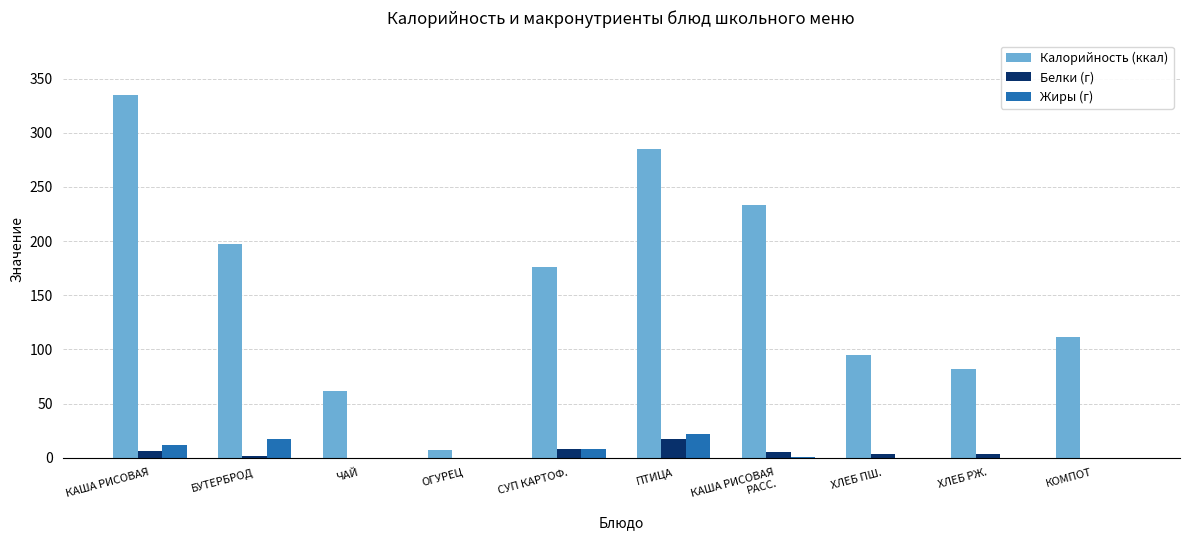

How many data points does each series have?

10